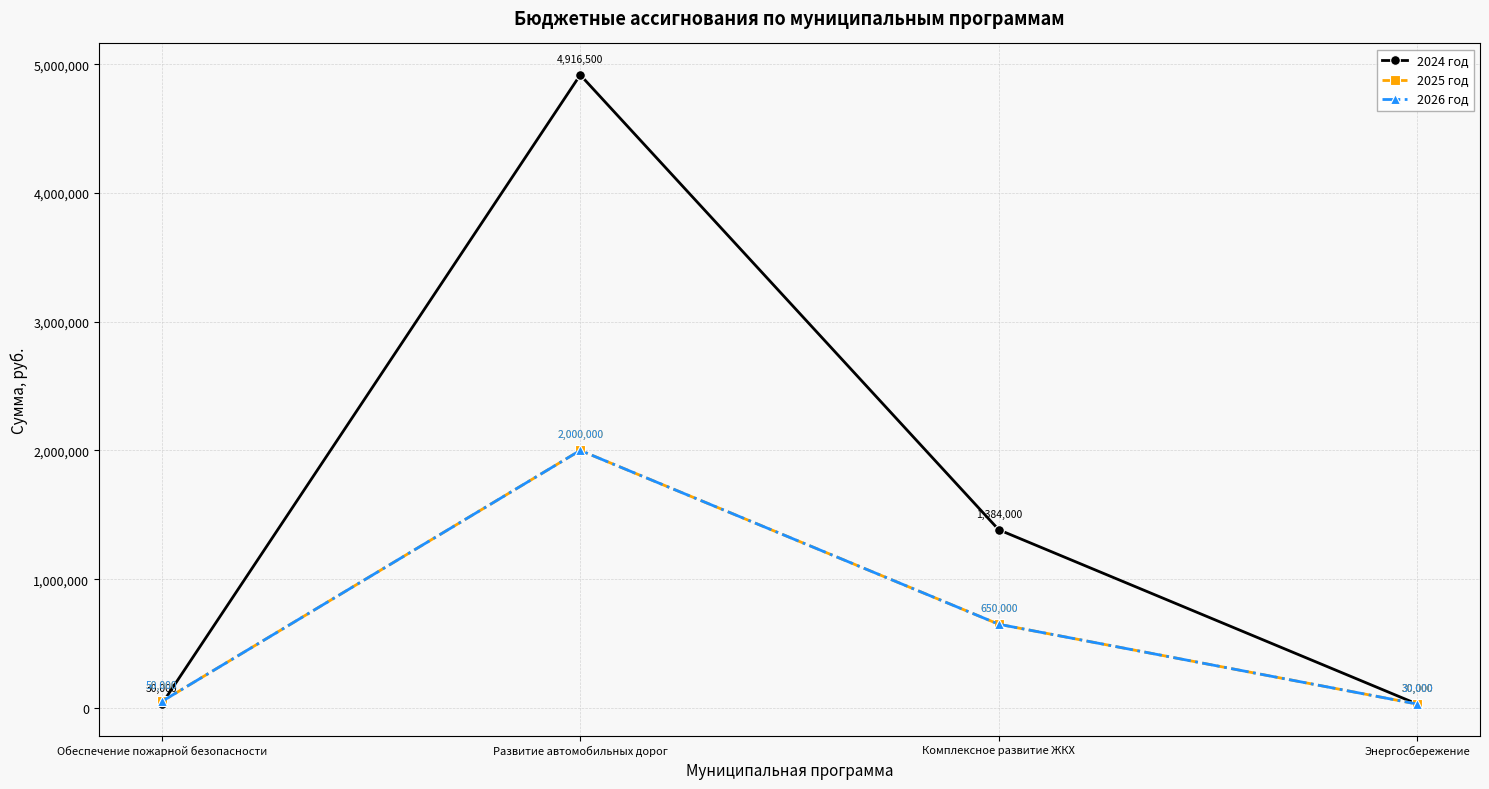

True or false: 2026 год has more than 0 points higher than both neighbors.

True